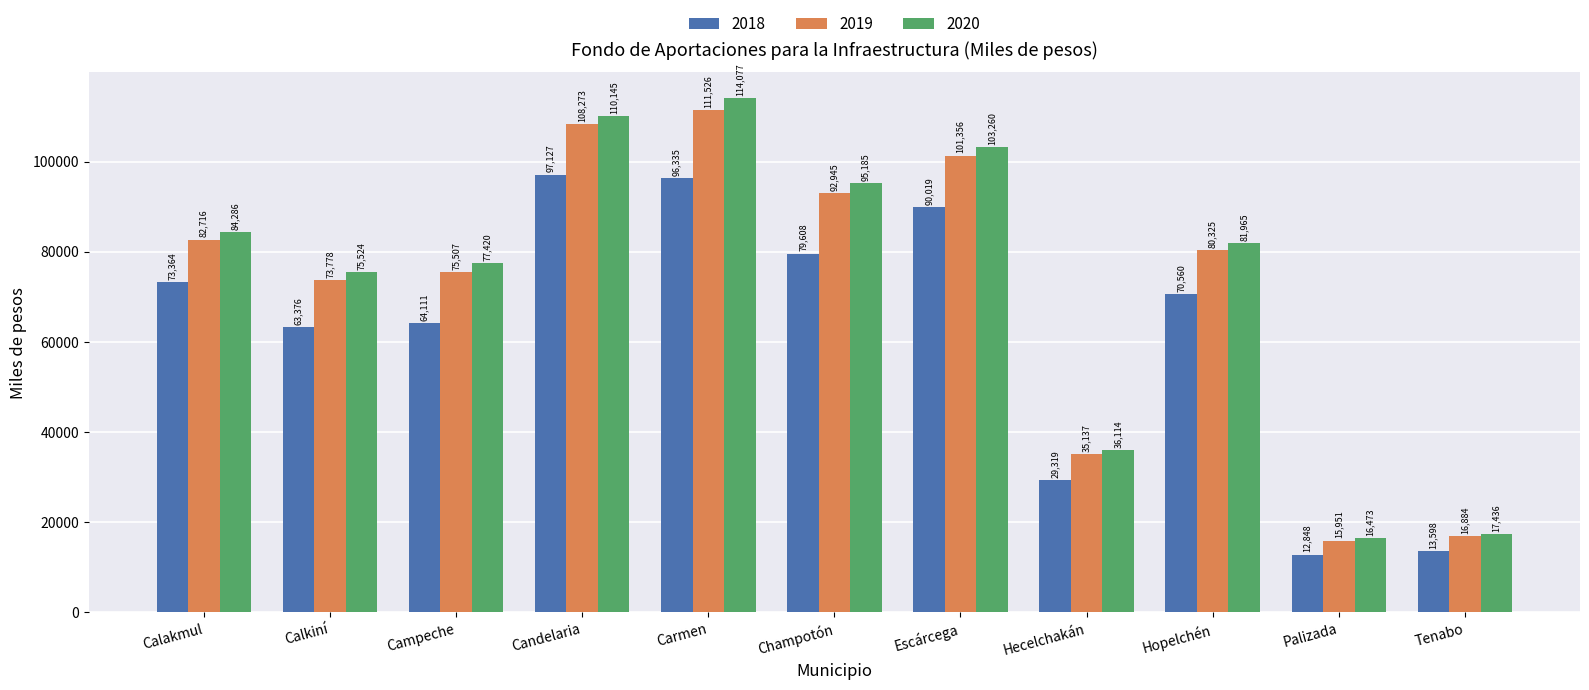

True or false: 2020 has a value of 77420 at Campeche.

True